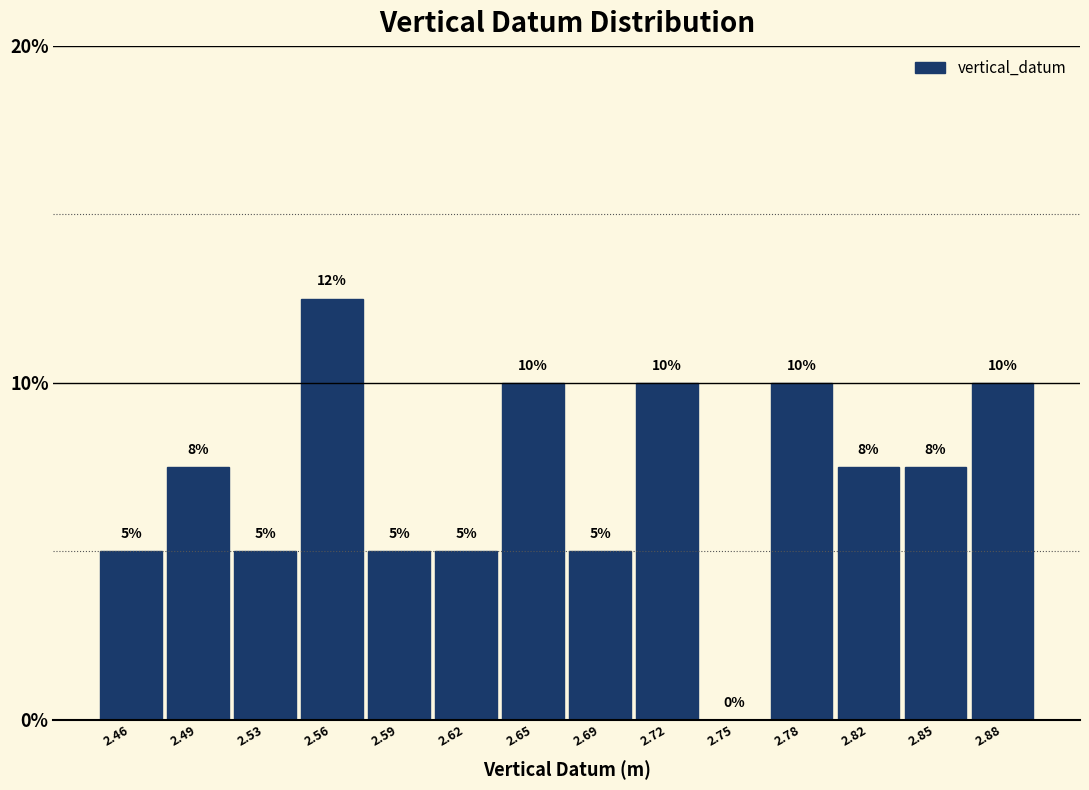

What is the approximate value at 2.65?

10.0